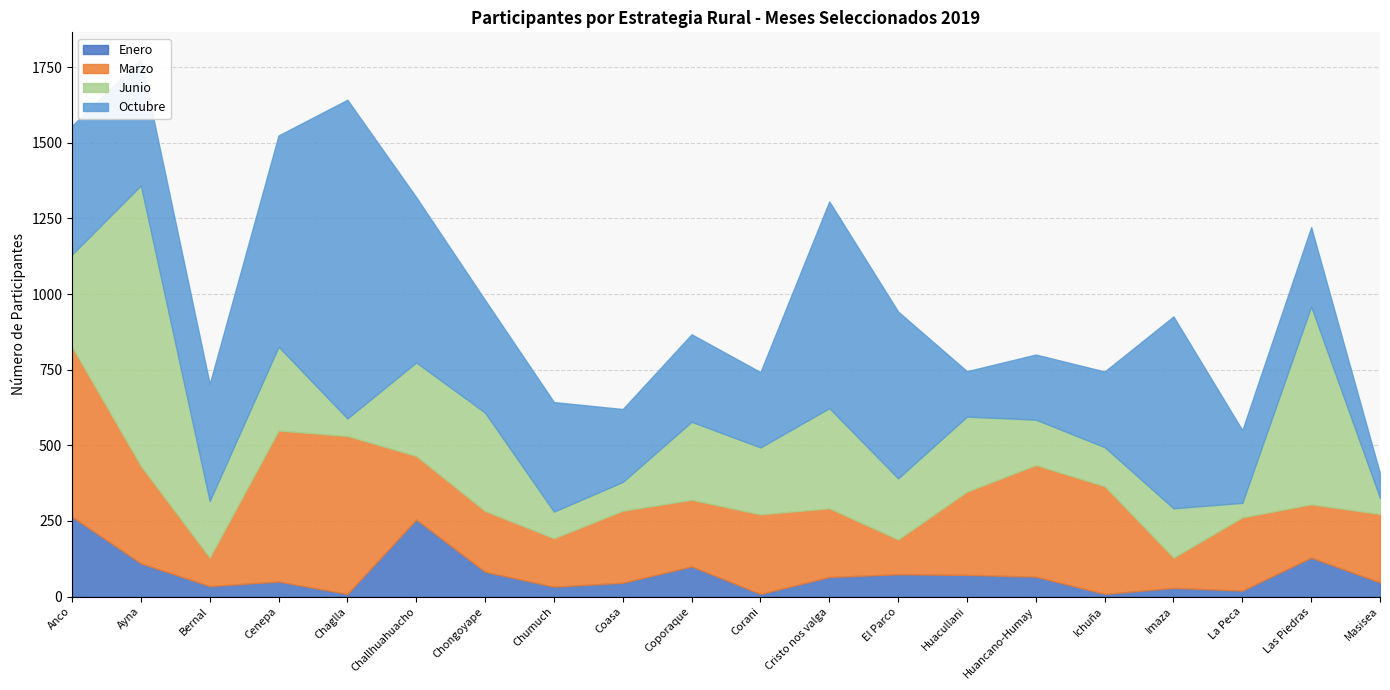

What position from the right is Cenepa?

17